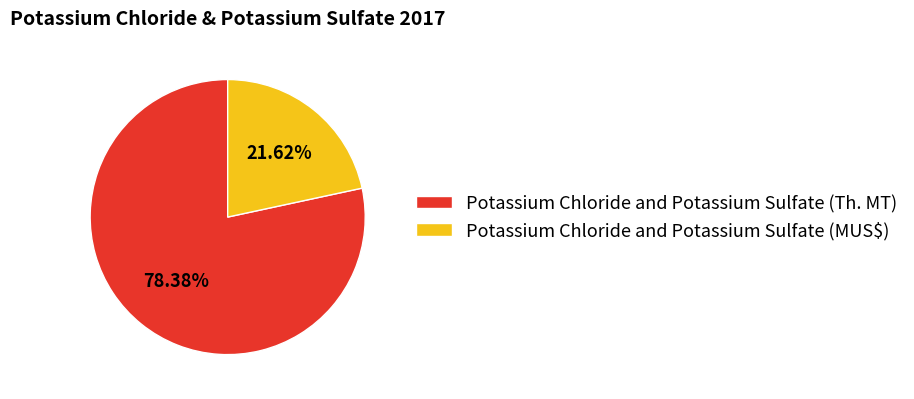

Rank the categories by value from highest to lowest.

Potassium Chloride and Potassium Sulfate (Th. MT), Potassium Chloride and Potassium Sulfate (MUS$)